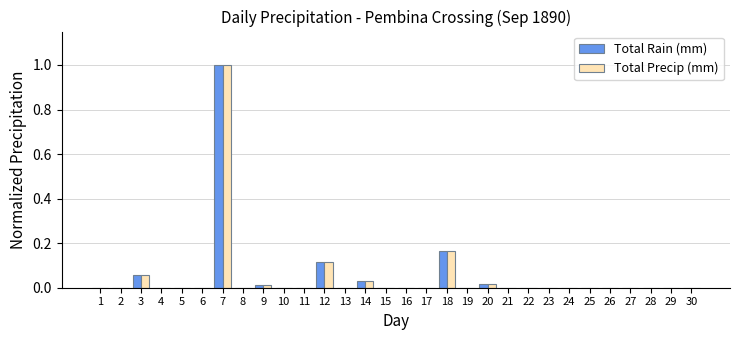

The Total Rain (mm) series shows -0.4 at 23. True or false?

False